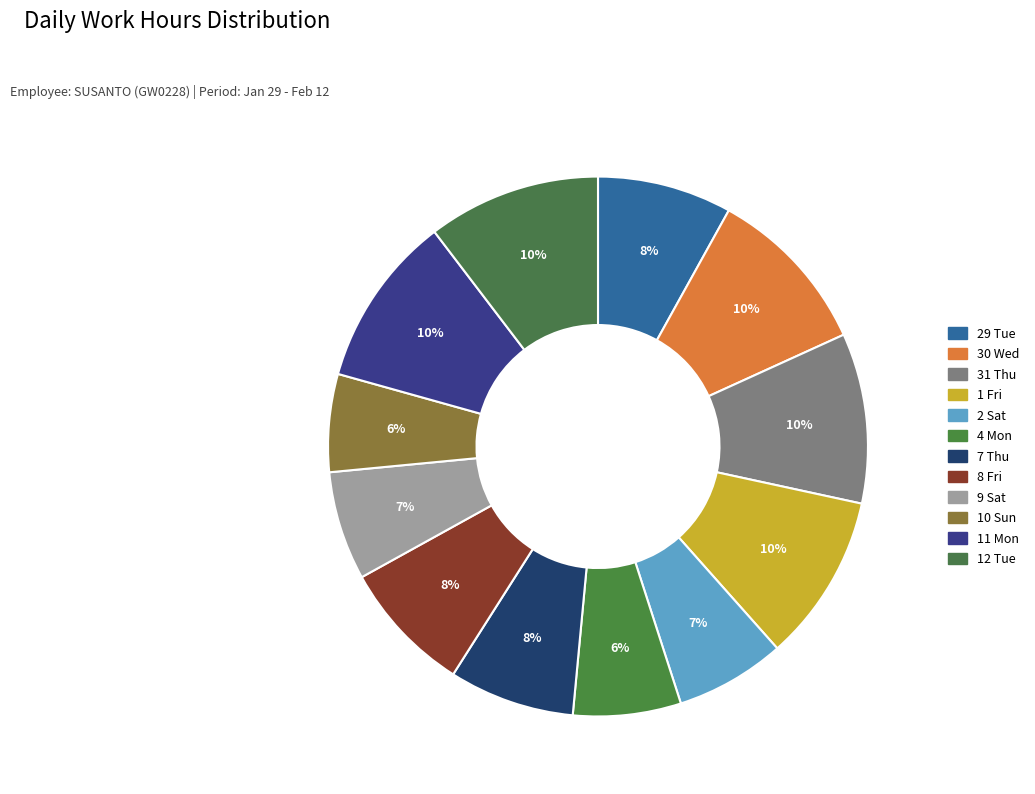

Between 2 Sat and 29 Tue, which is larger?

29 Tue